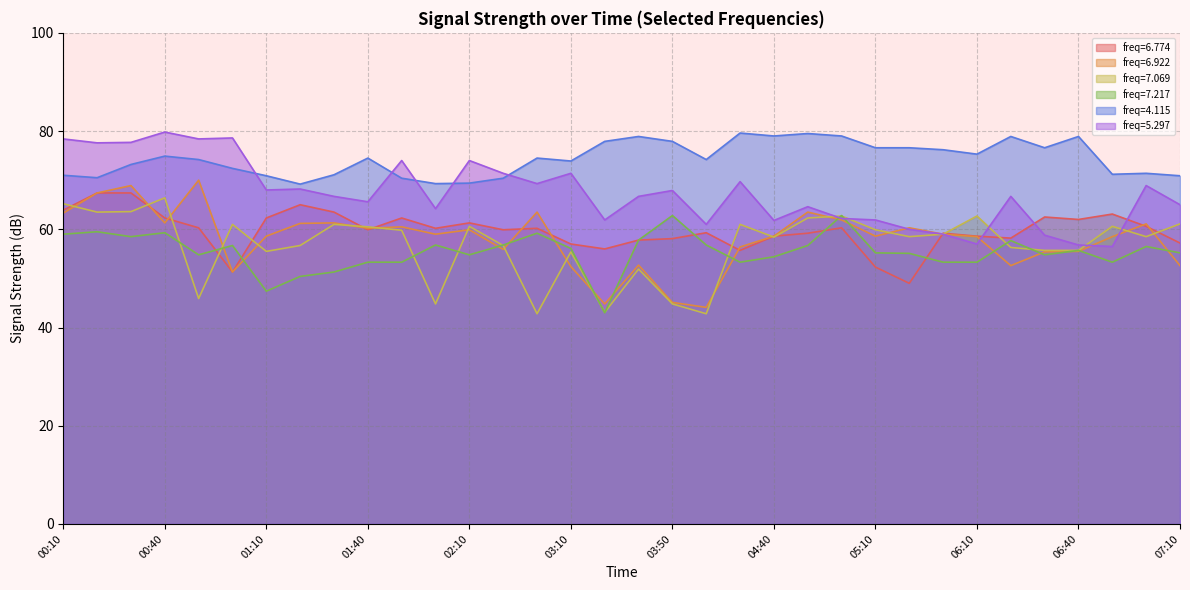

List the labels in order of 6.774 value, smallest first.

05:20, 01:00, 05:10, 04:10, 03:30, 03:10, 07:10, 03:40, 03:50, 06:20, 04:40, 06:10, 04:50, 05:30, 04:00, 01:40, 02:50, 02:00, 03:00, 00:50, 05:00, 07:00, 02:10, 06:40, 00:40, 01:10, 01:50, 06:30, 06:50, 01:30, 00:10, 01:20, 00:20, 00:30